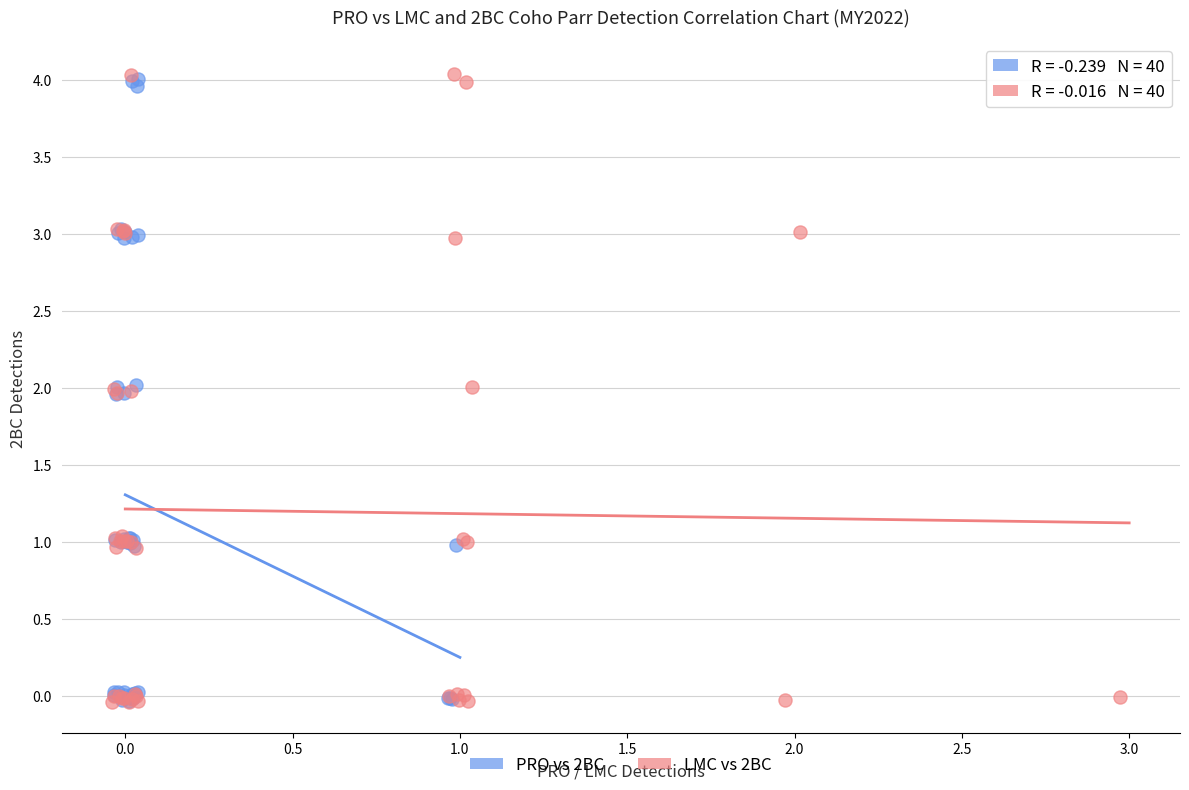

Which series has the largest Y range (max minus min)?

LMC vs 2BC